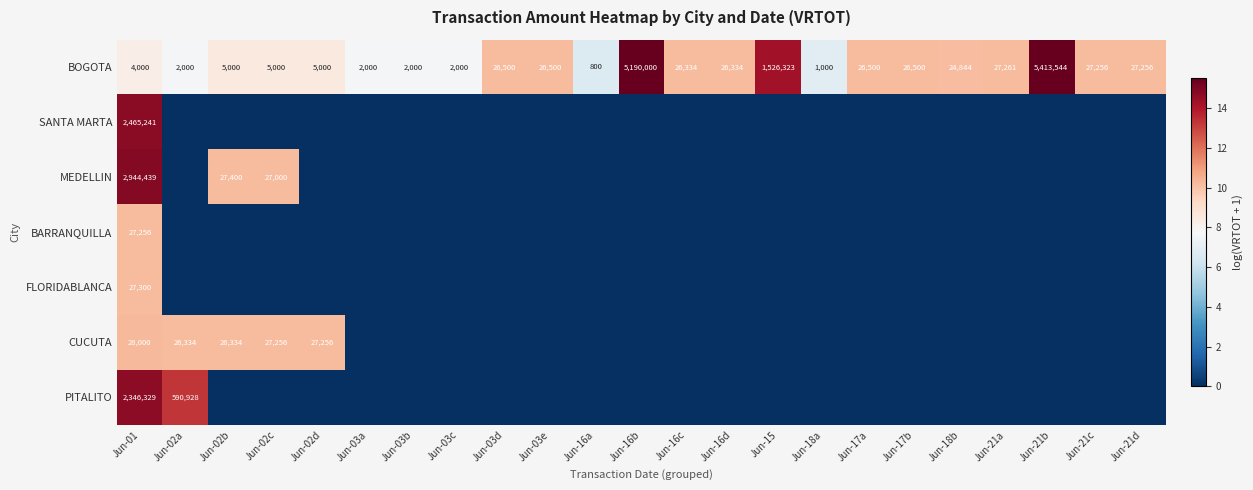

Which category has the highest value in the BOGOTA series?

Jun-21b